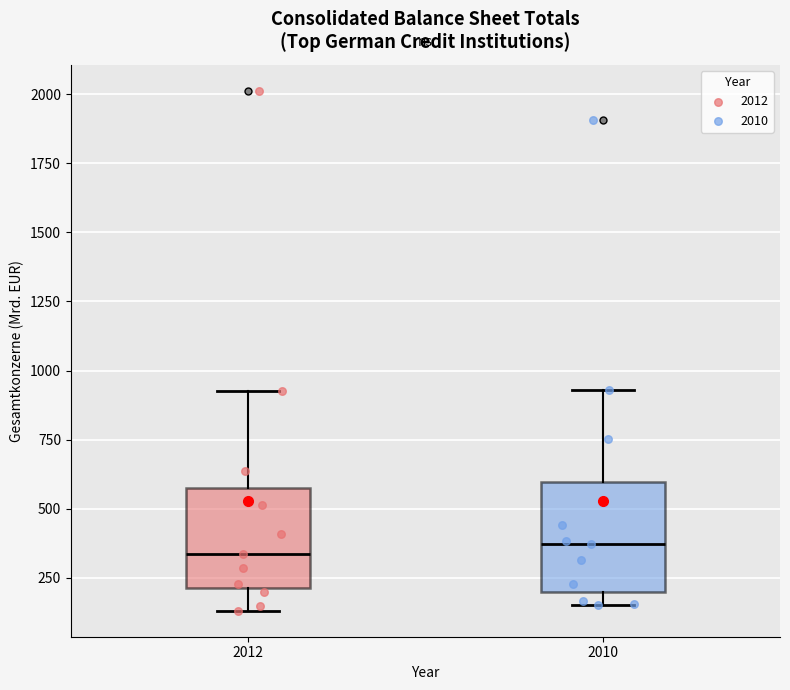

Where is the lower edge of the box at x = 2012 on the y-axis? The values are not printed on the chart, so give them approximately, as read against the axis.

200